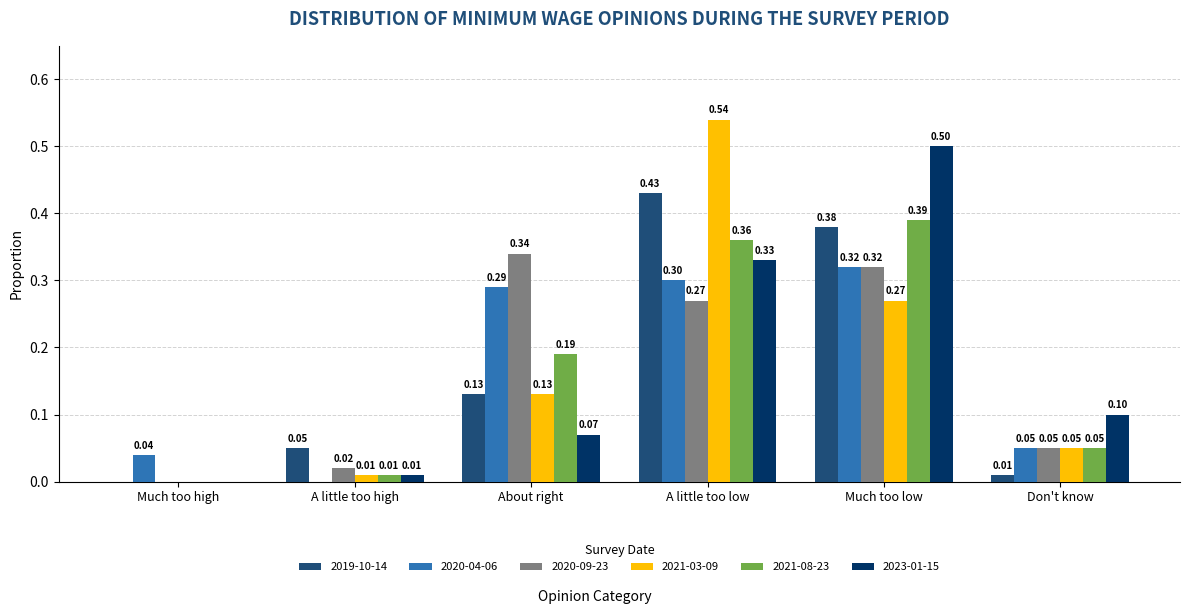

Where is 2021-08-23 nearest to the value 0?

Much too high